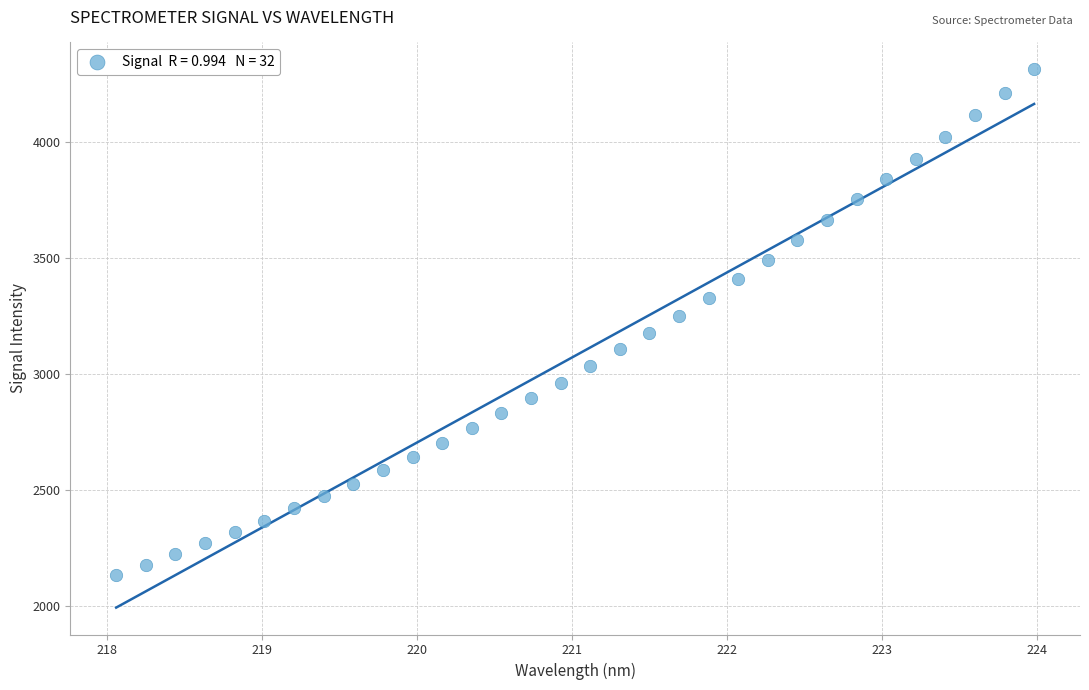

What is the range of X values (max minus min)?

5.9